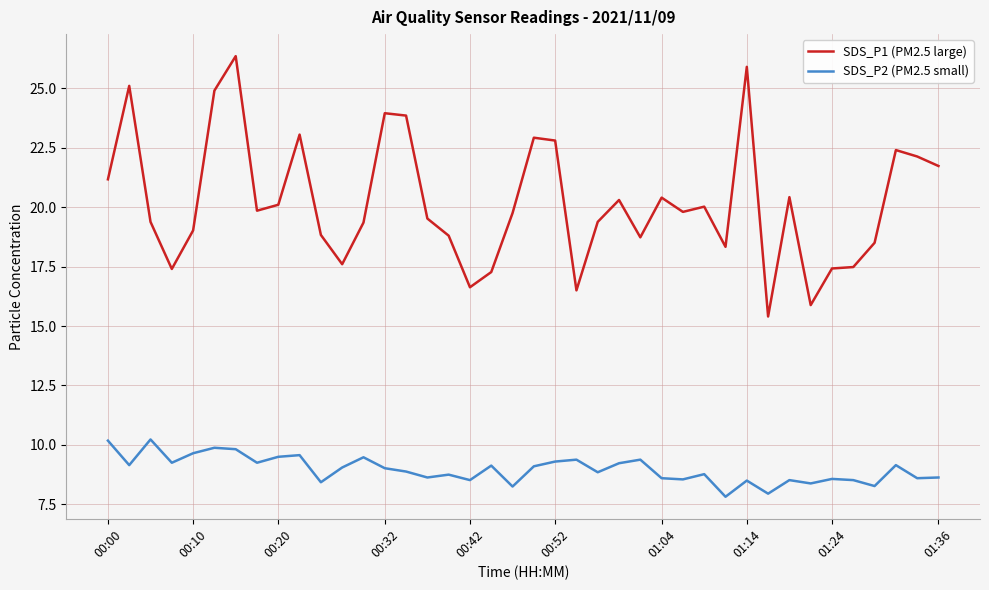

What is the sum of all SDS_P2 (PM2.5 small) values?

358.7